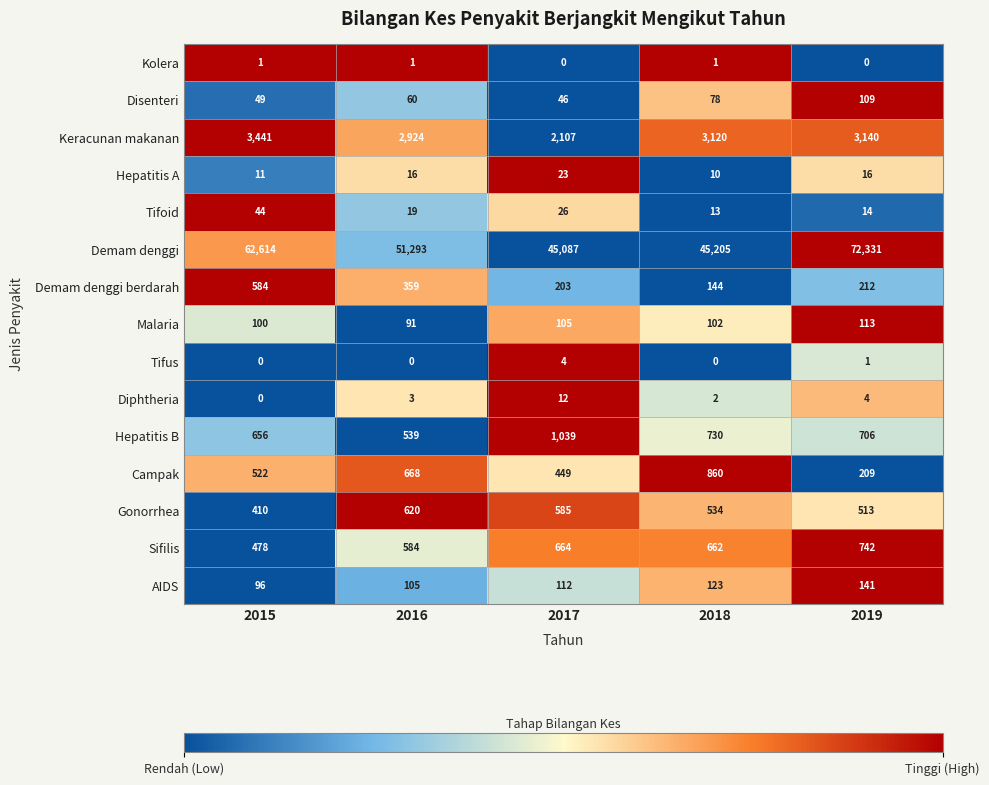

Which series has the largest total across all categories?

Demam denggi